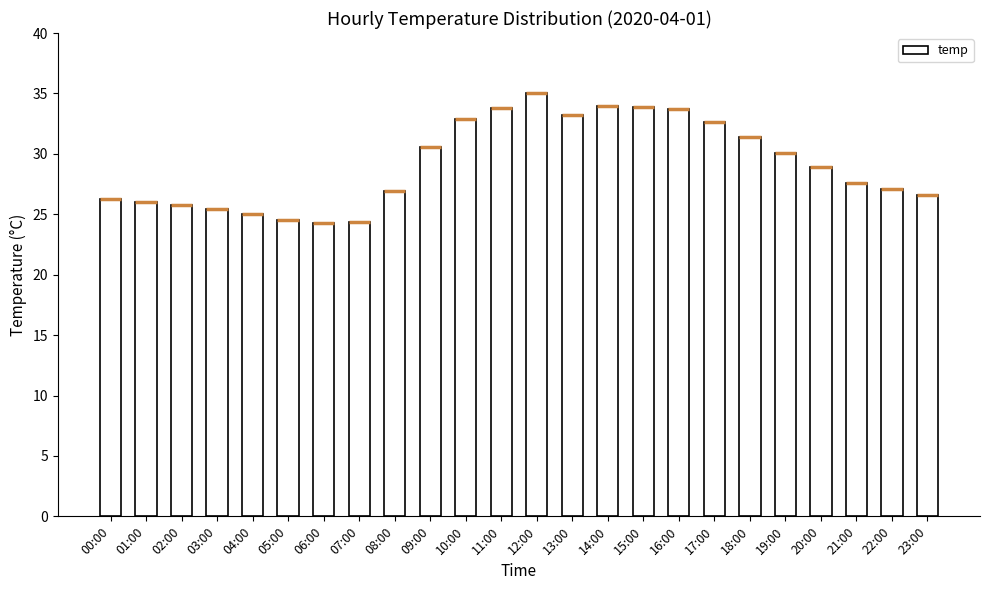

What is the greatest value displayed?

35.0